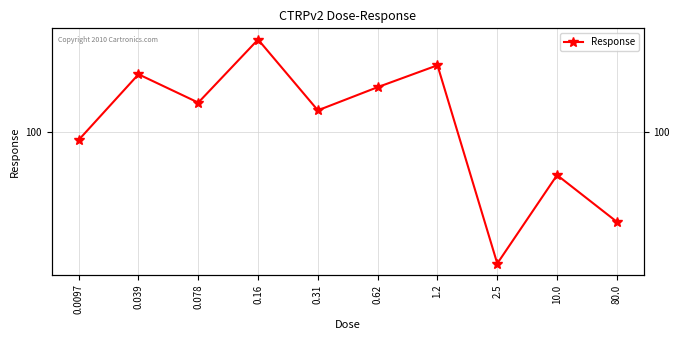

What is the label of the 2nd point from the left?

0.039